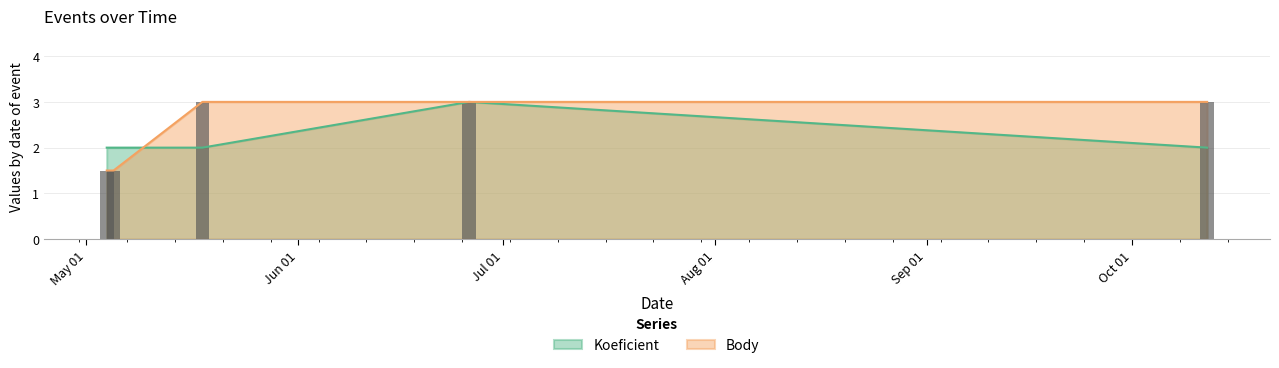

What position from the right is 2019-05-18?

3